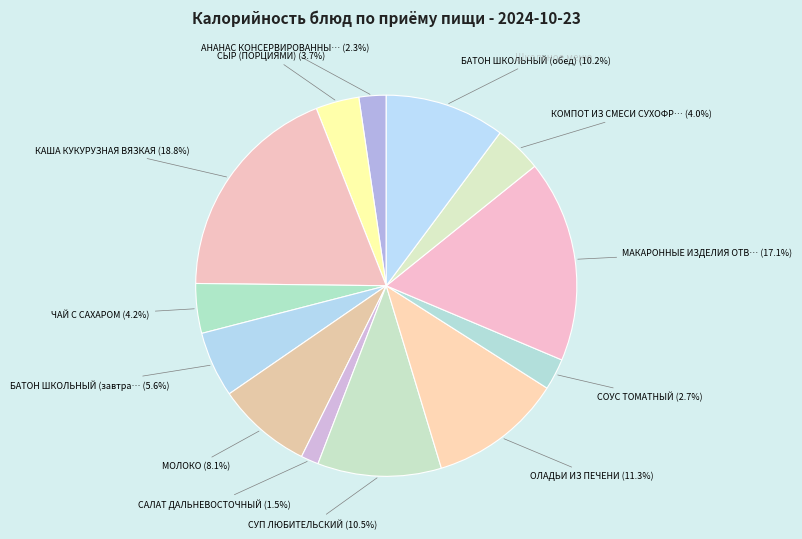

Count the number of slices in the pie.

13